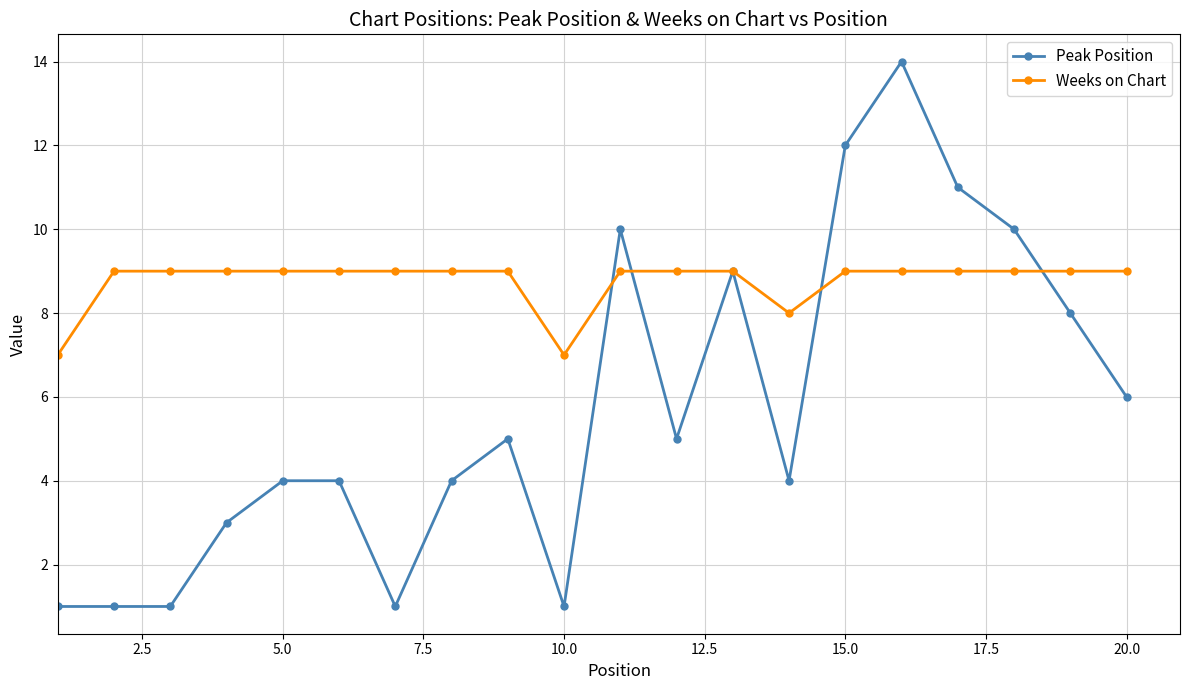

Rank the series by their average value, from highest to lowest.

Weeks on Chart, Peak Position